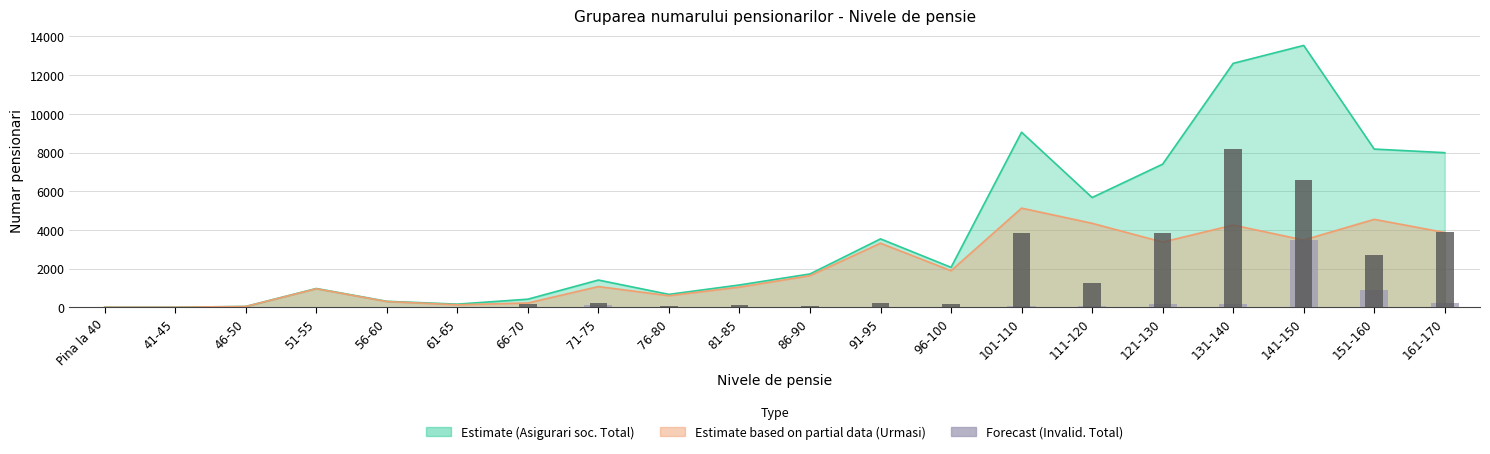

What is the label of the 3rd bar from the left?

46-50